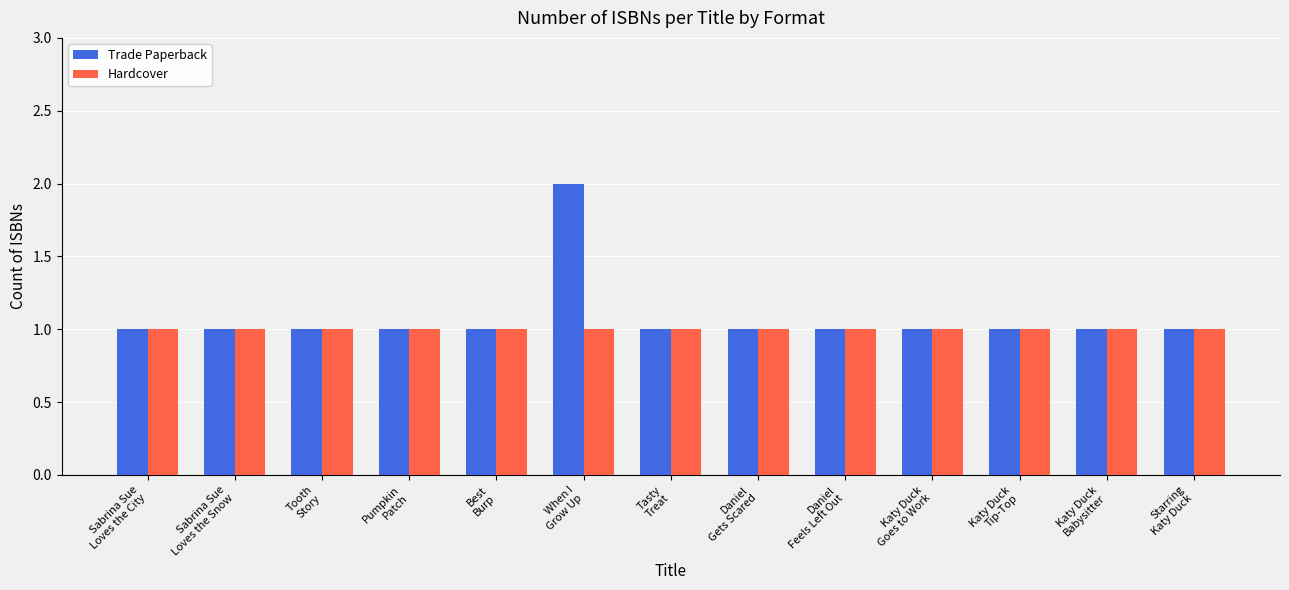

Rank the series by their maximum value, from highest to lowest.

Trade Paperback, Hardcover